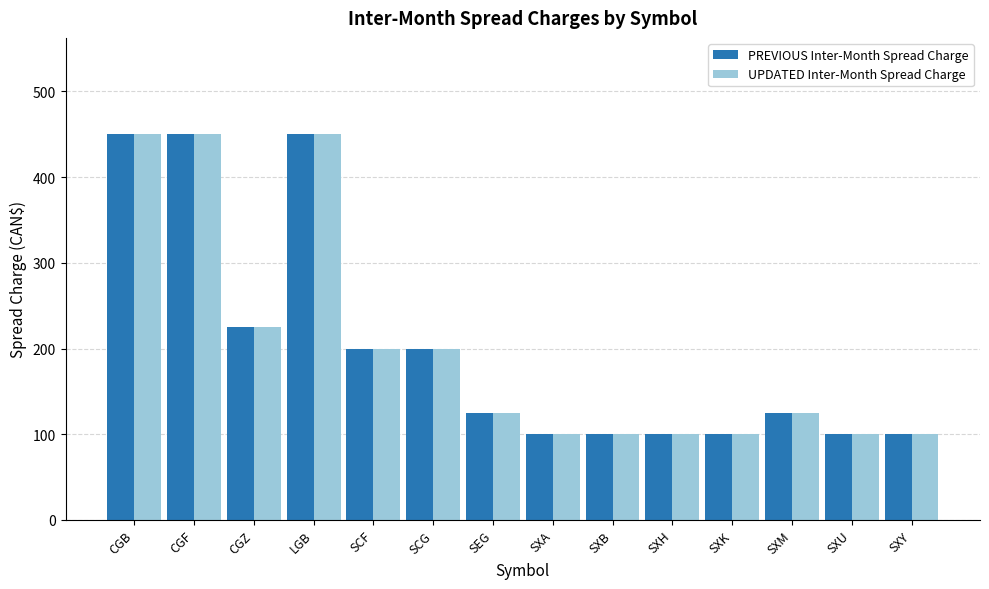

What is the total value across all series at SXH?

200